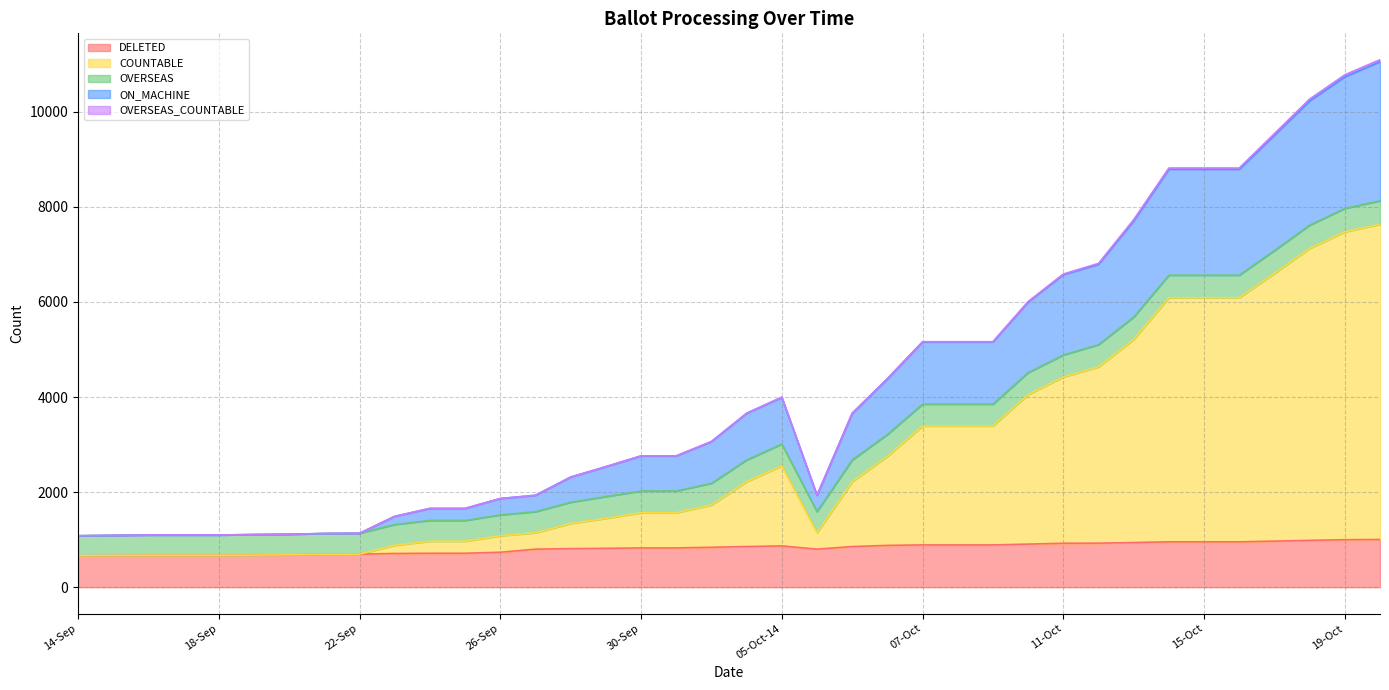

What is the maximum value shown in the chart?

11051